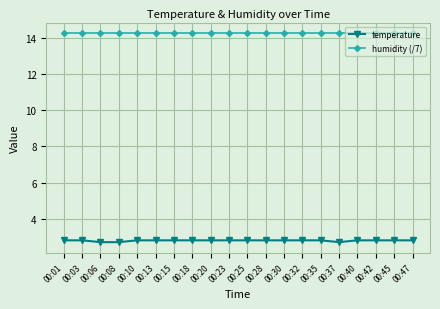

Count the temperature values in the range 2 to 3.

20